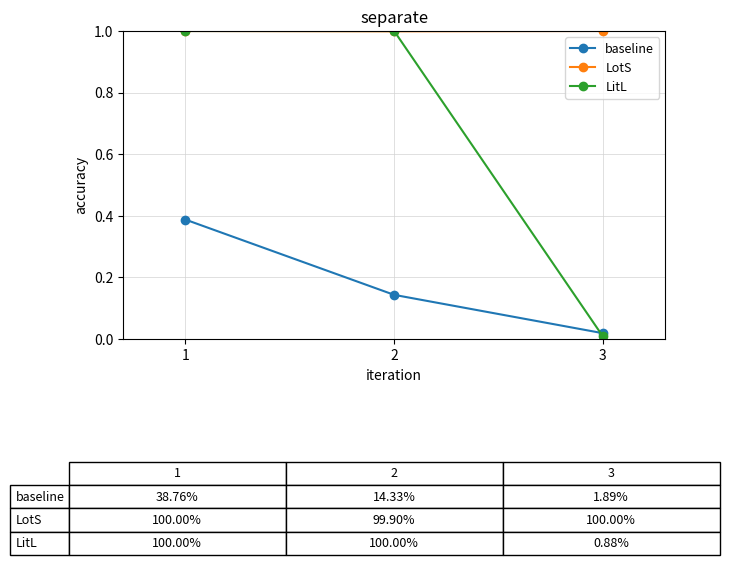

Is the value of baseline at 2 greater than the value of LotS at 3?

No